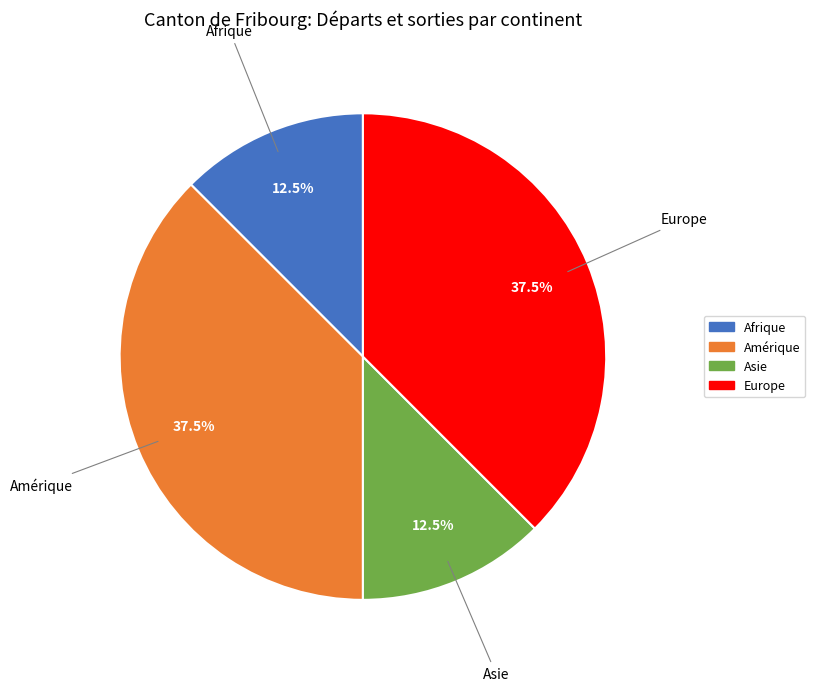

Between Amérique and Asie, which is larger?

Amérique